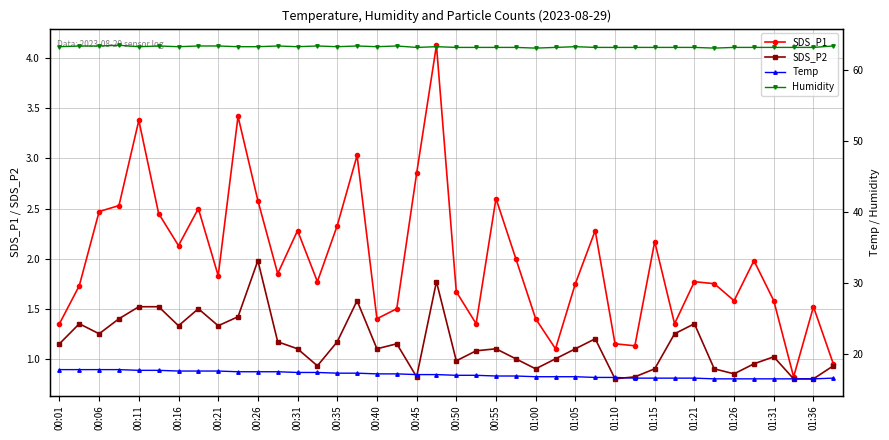

Does the chart display data point markers on the line(s)?

Yes